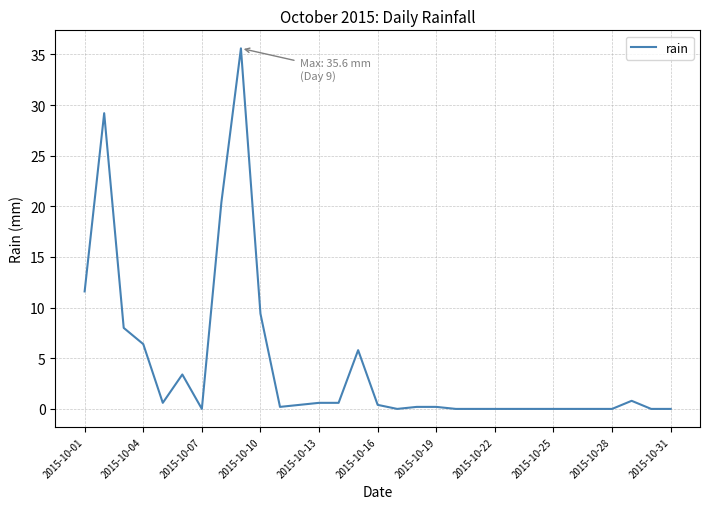

What is the difference between the maximum and minimum values?

35.6